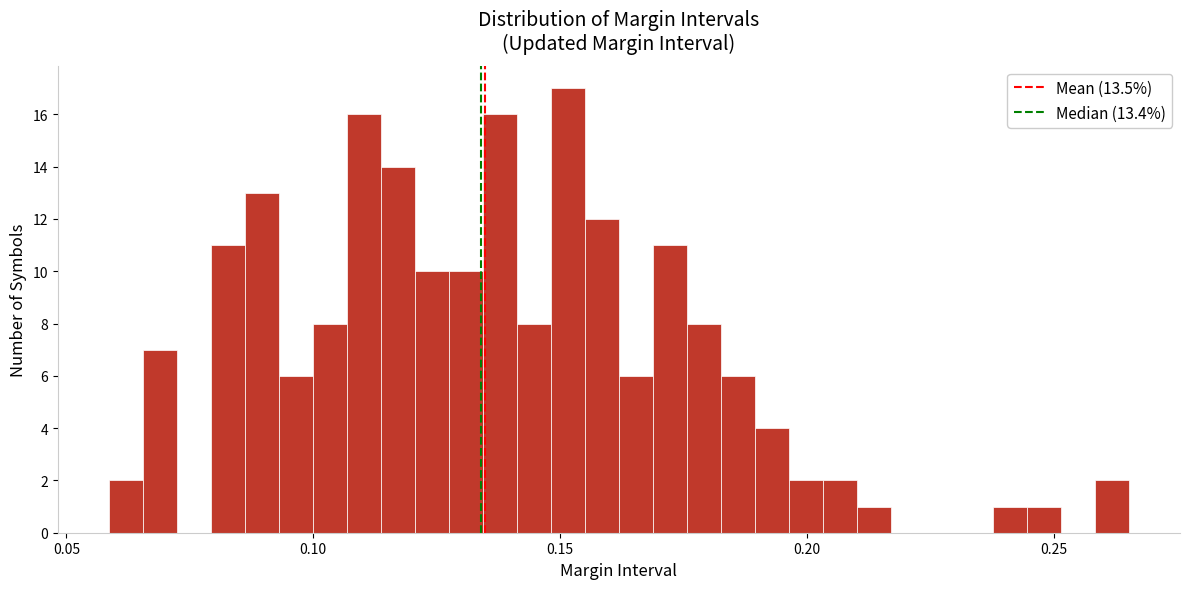

Read against the x-axis, roughly where is the centre of the tallest bar?

0.150